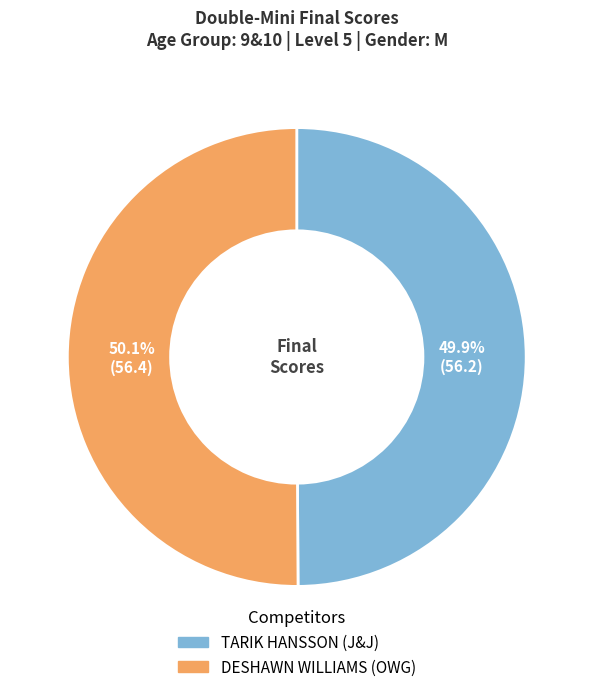

The TARIK HANSSON slice represents 50% of the pie. True or false?

True